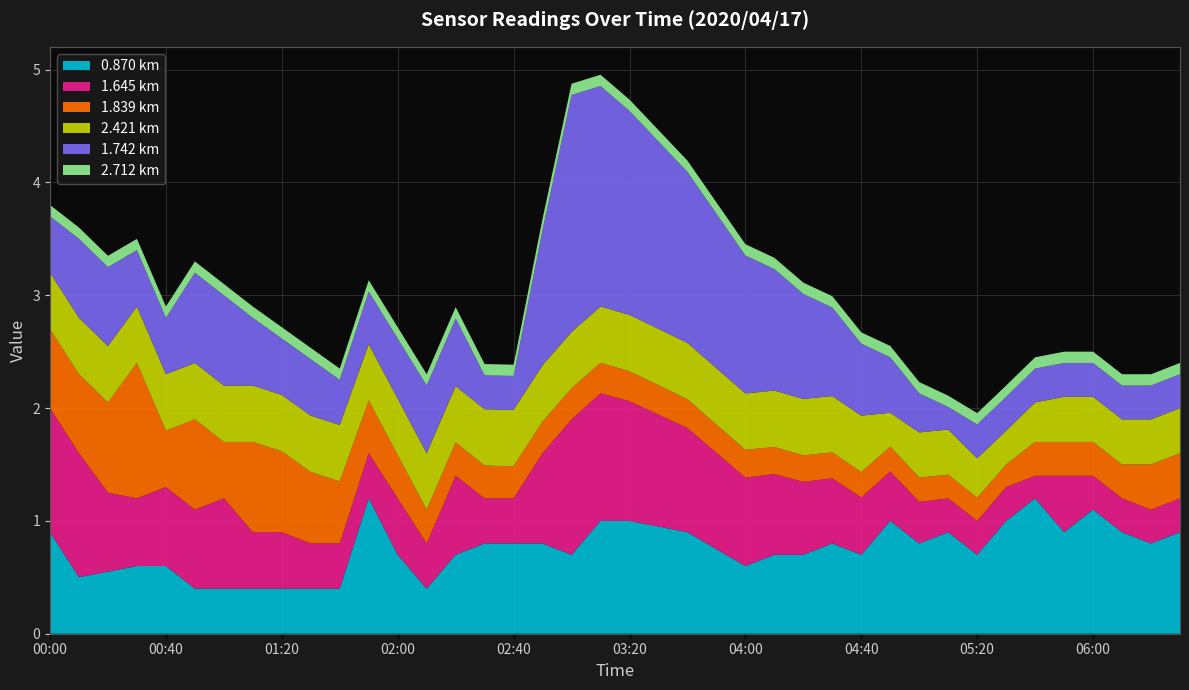

What is the maximum value for 0.870 km?

1.2